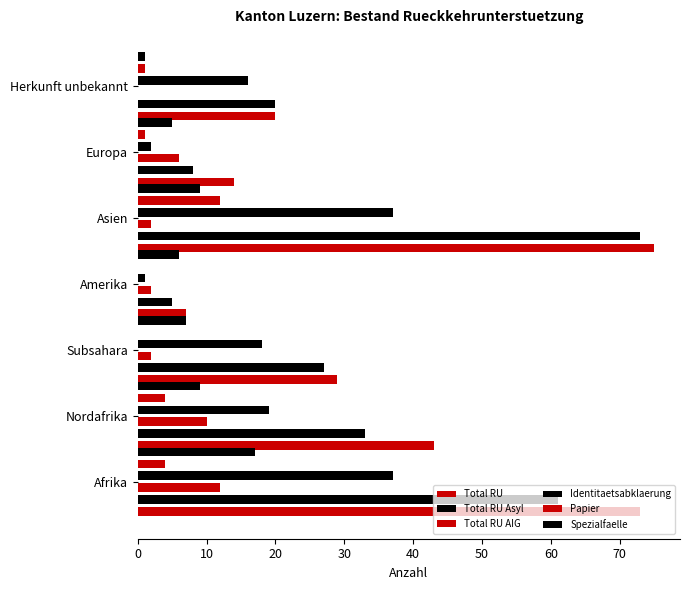

Are the bars horizontal?

Yes